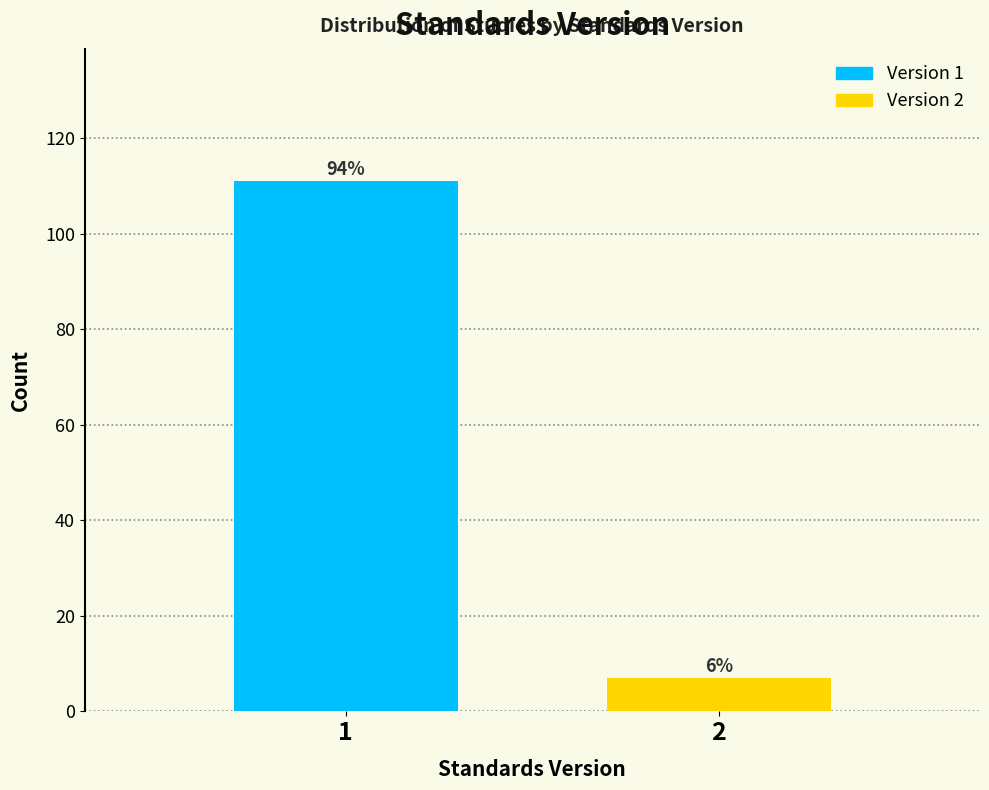

Does the chart contain any negative values?

No